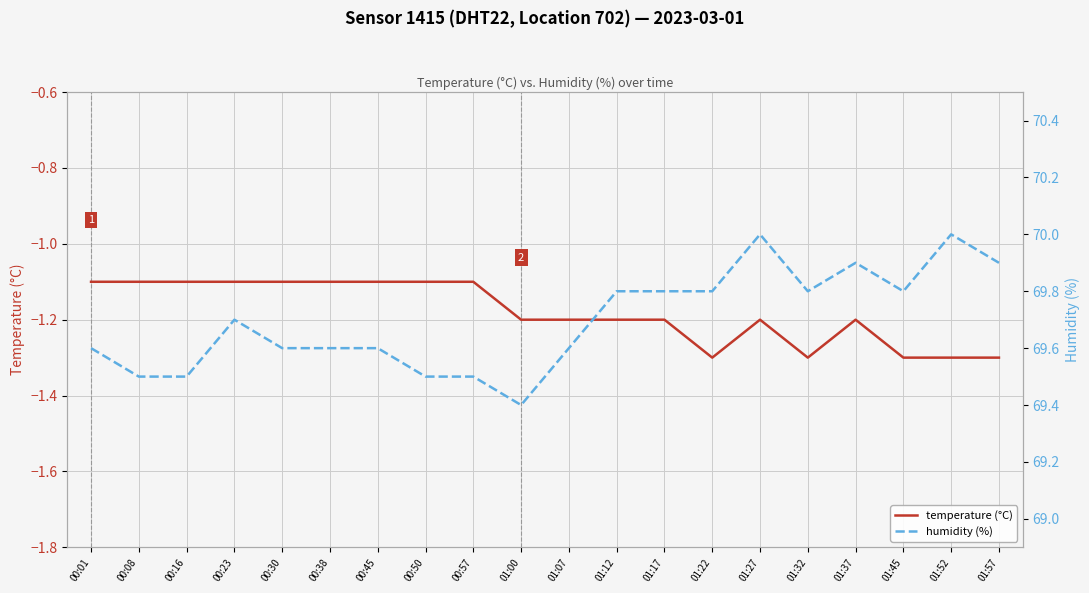

Where is the first local minimum for temperature (°C)?

01:22